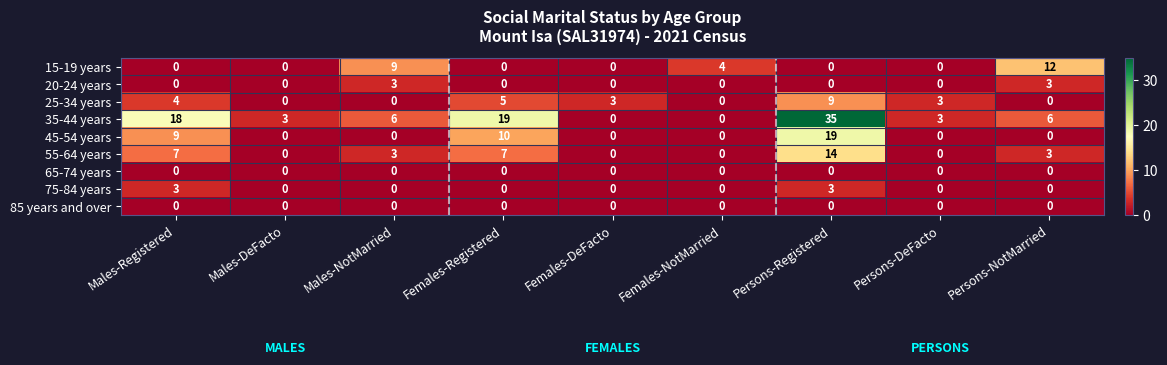

Which series has the largest range (max minus min)?

35-44 years